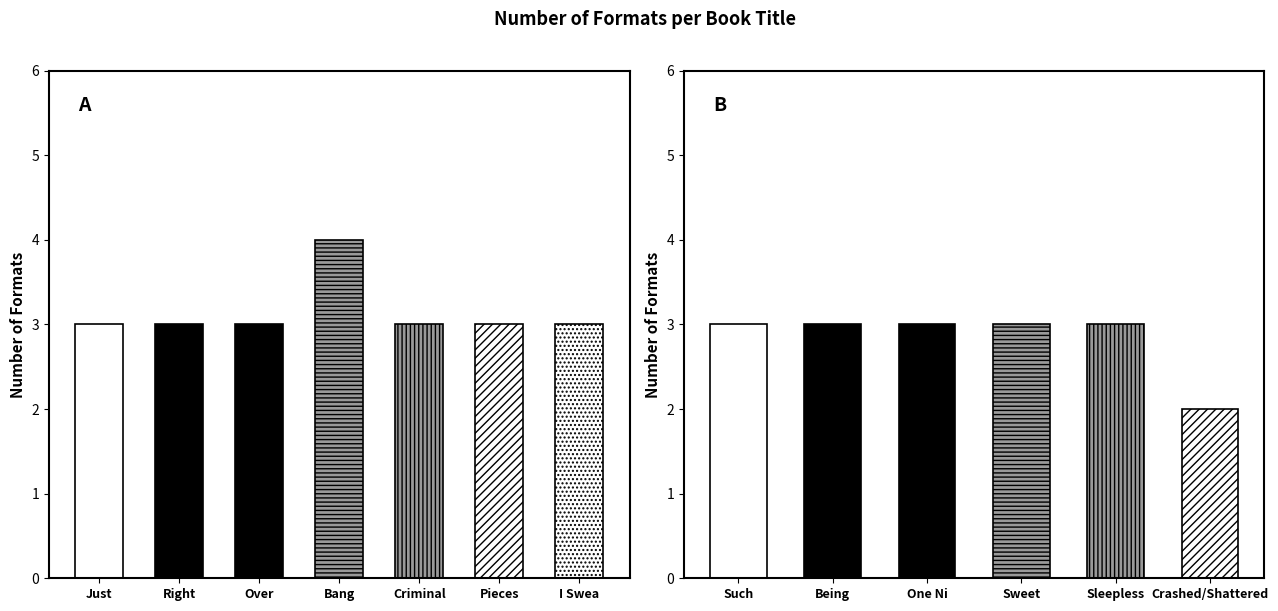

What is the smallest value displayed?

2